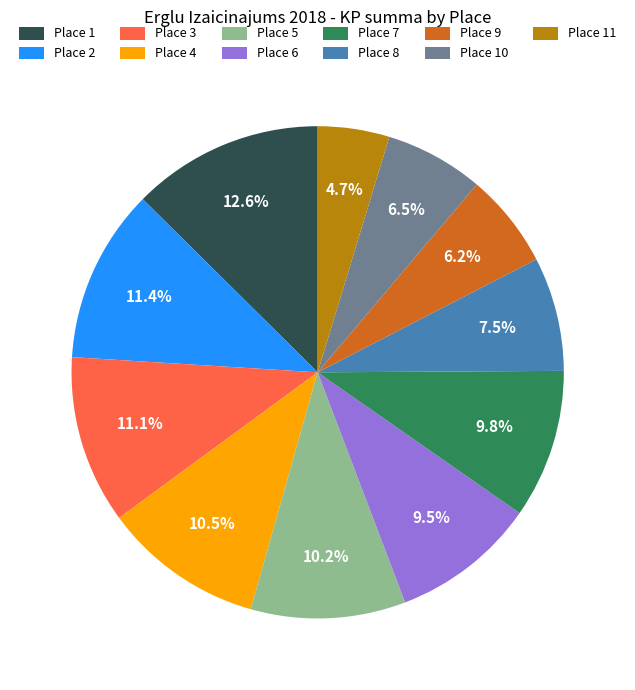

What percentage is NOT represented by Place 5?

89.8%